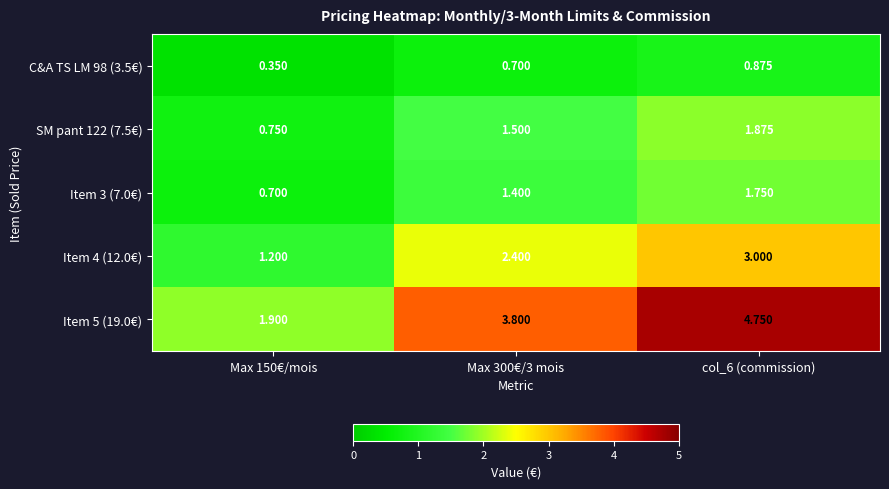

How many data points does each series have?

3